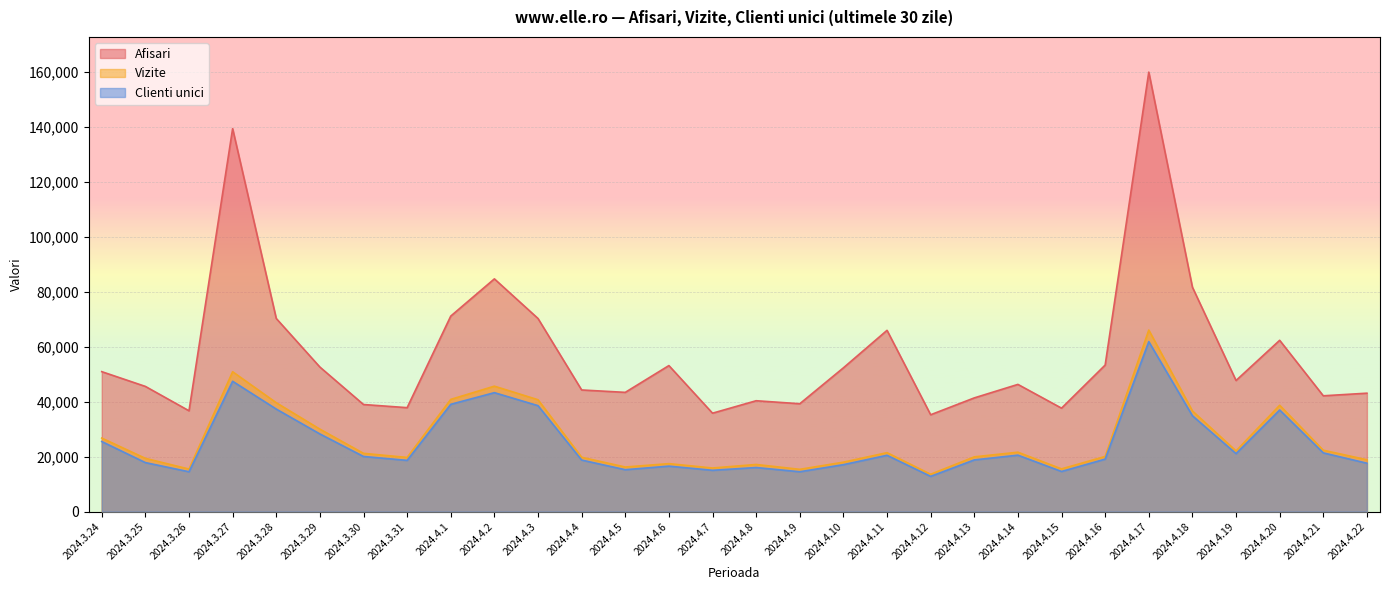

Where is the first local maximum for Clienti unici?

2024.3.27